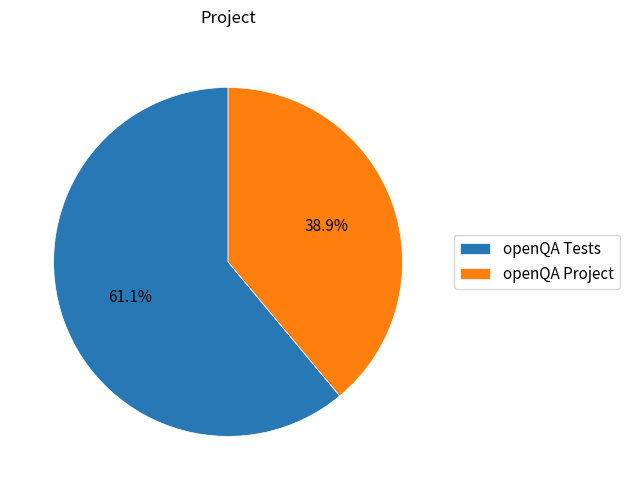

Is the sum of openQA Project and openQA Tests greater than half?

Yes